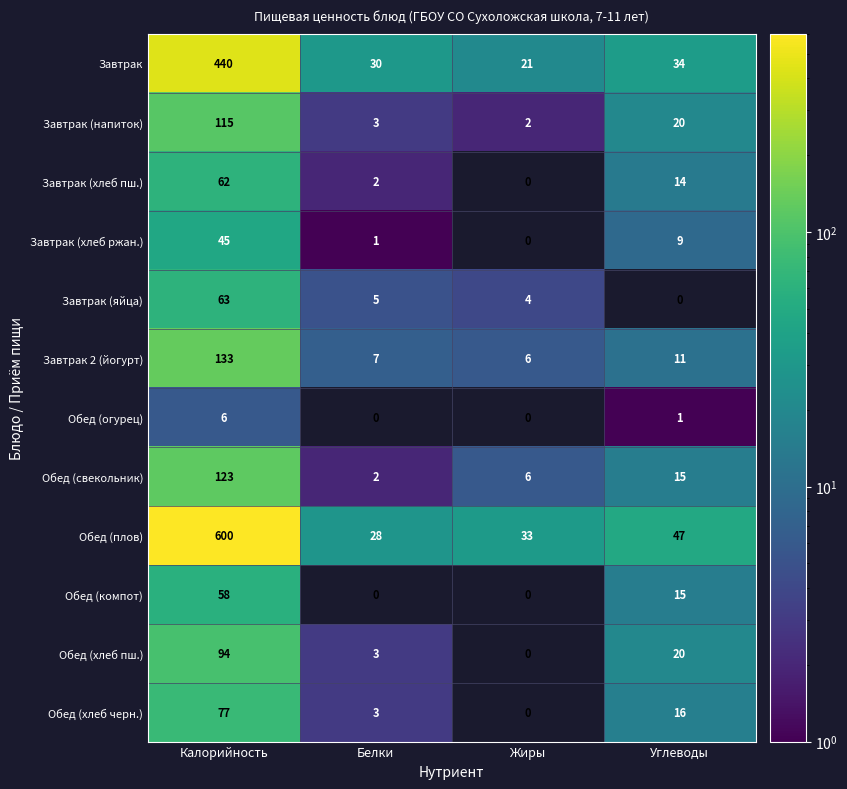

At which label does Завтрак (хлеб ржан.) reach its peak?

Калорийность